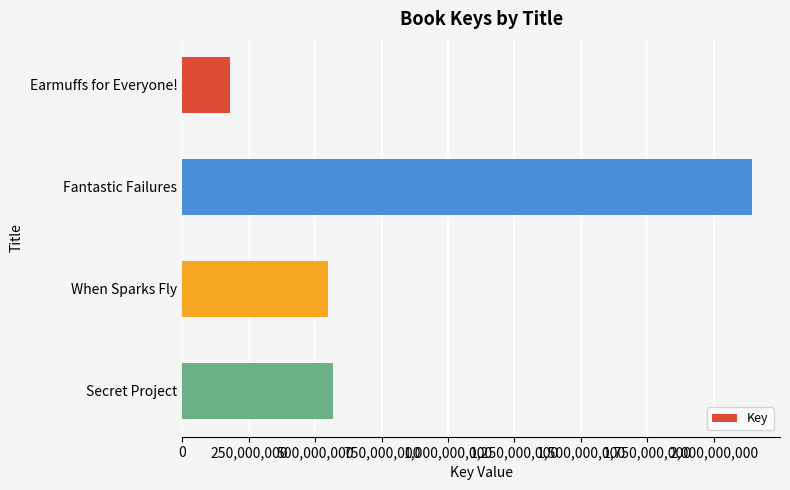

Which label corresponds to the largest value in the chart?

Fantastic Failures